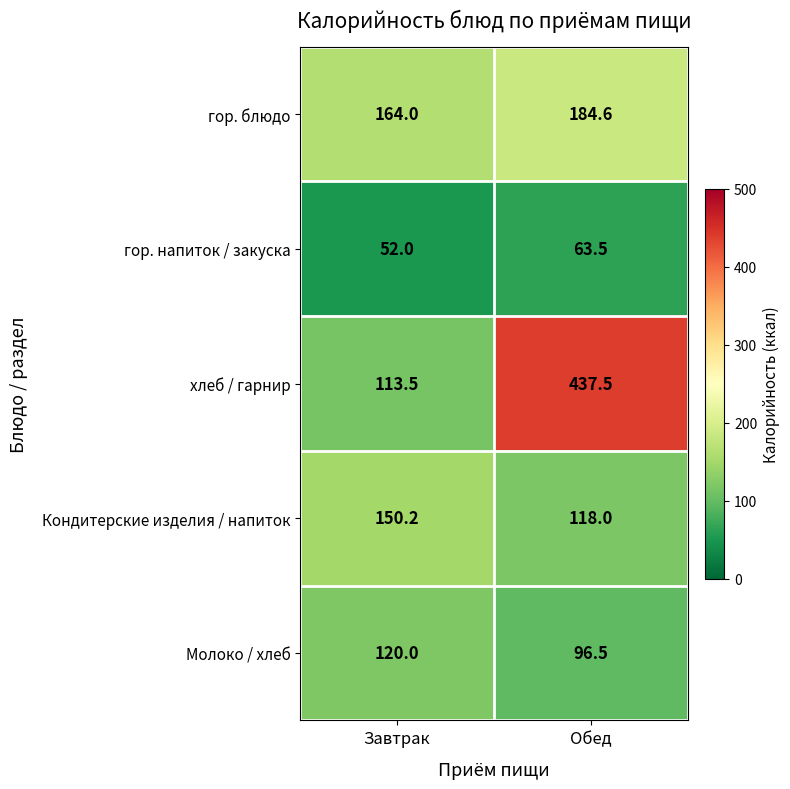

What is the sum of all хлеб / гарнир values?

551.0